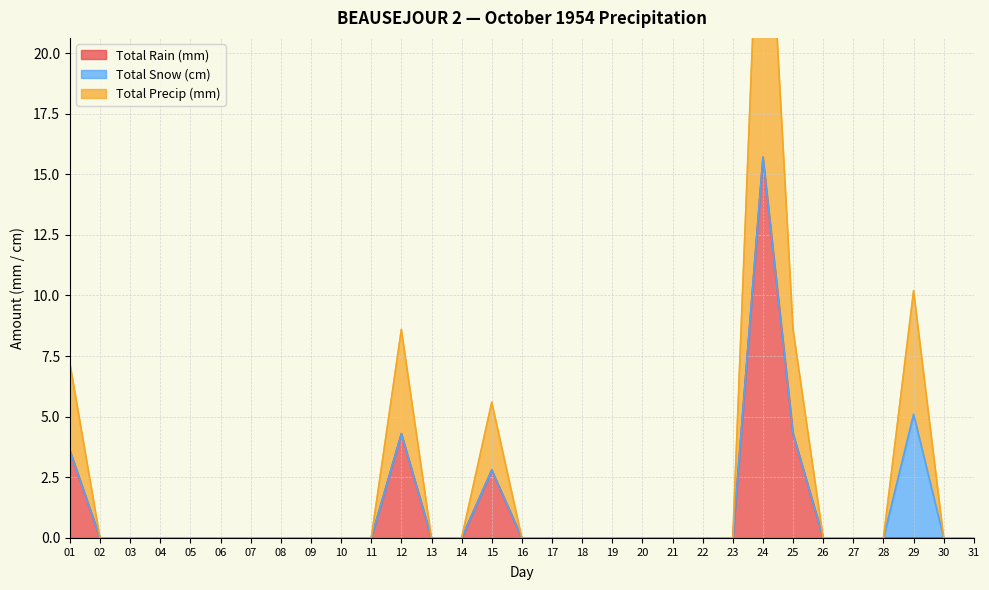

Is it true that Total Rain (mm) equals 0.0 at 06?

True